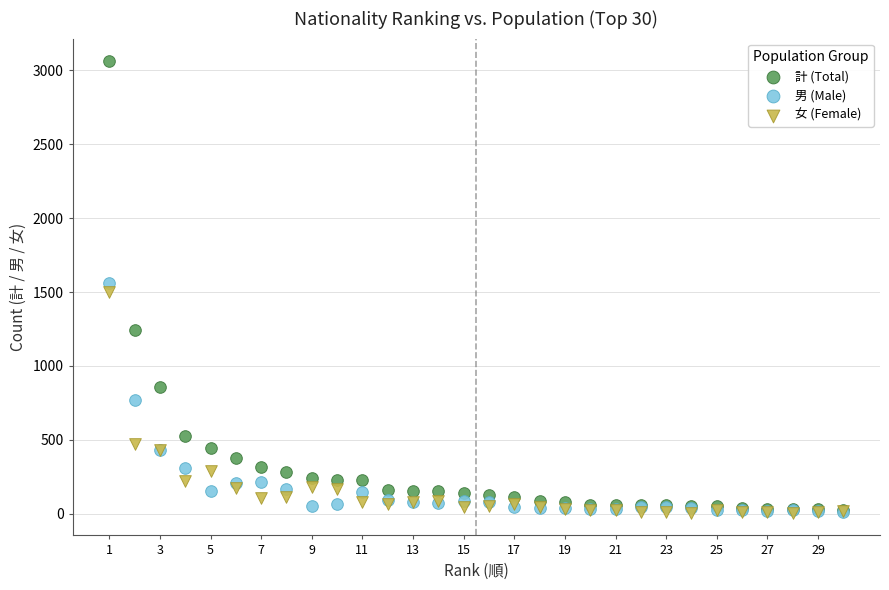

Which series contains the highest Y value?

計 (Total)